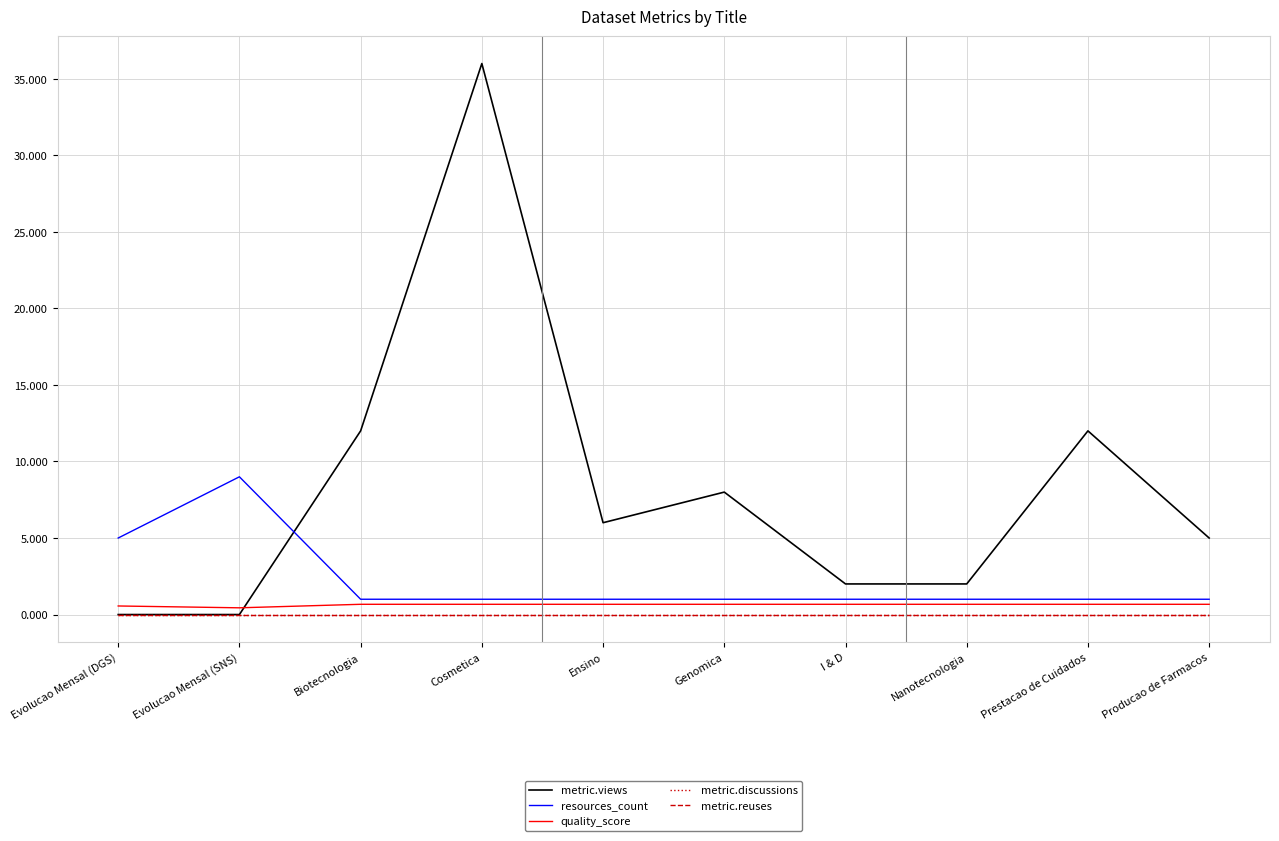

Which series has the largest range (max minus min)?

metric.views